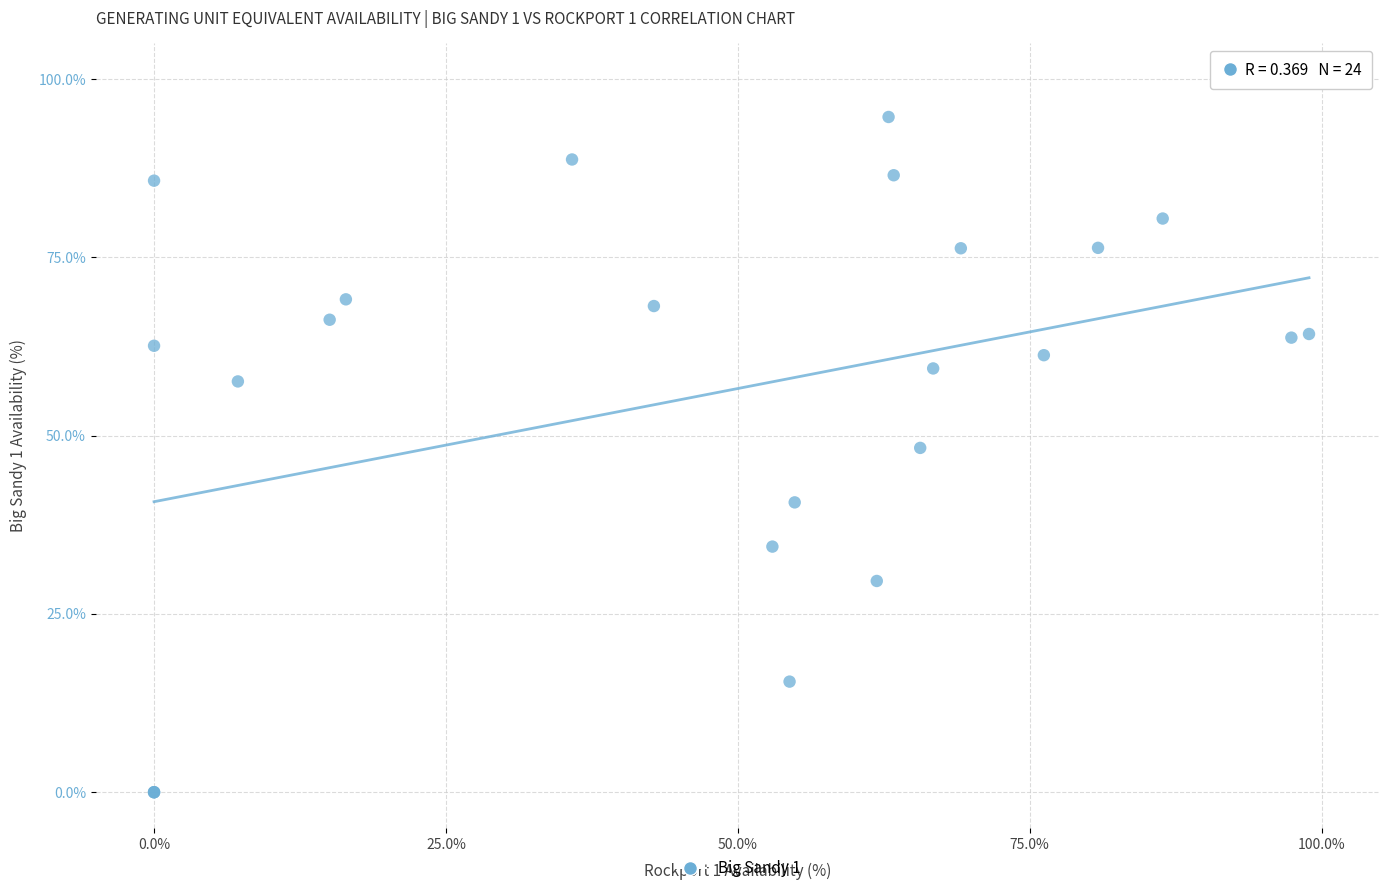

What Y value in the scatter plot is closest to 47?

48.3